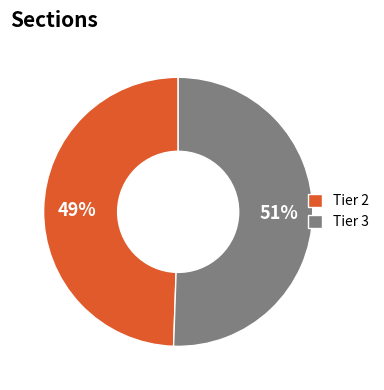

Between Tier 3 and Tier 2, which is larger?

Tier 3